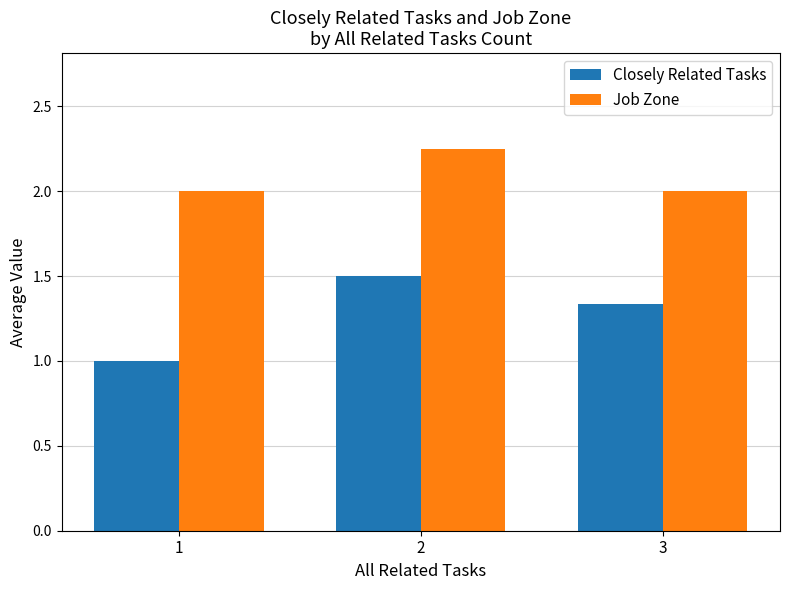

True or false: Job Zone has a value of 2.7 at 3.

False